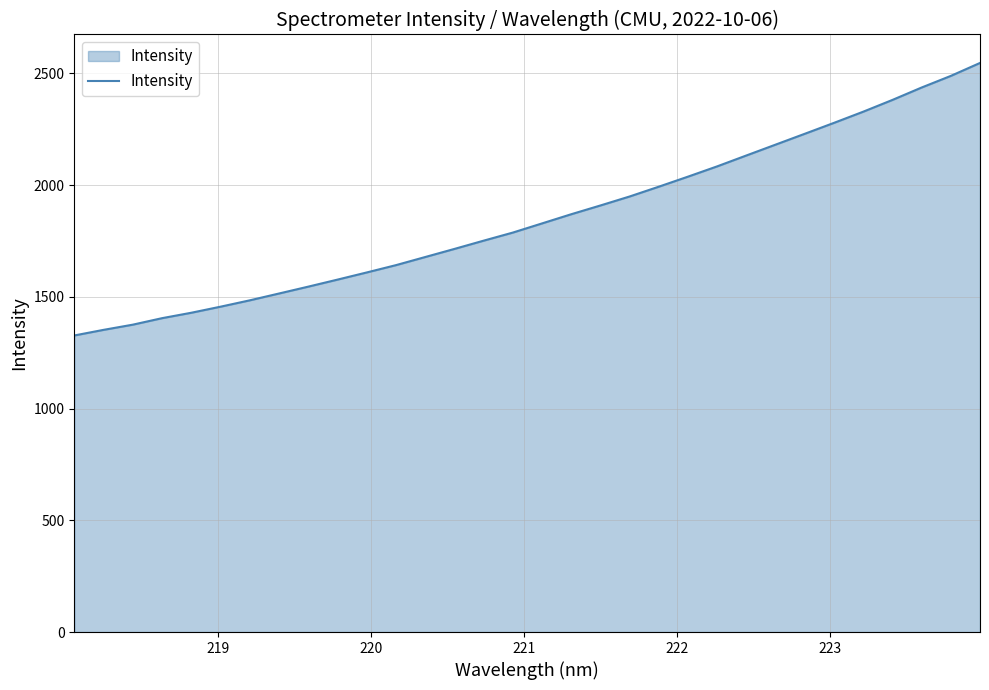

What is the difference between the maximum and minimum values?

1219.8